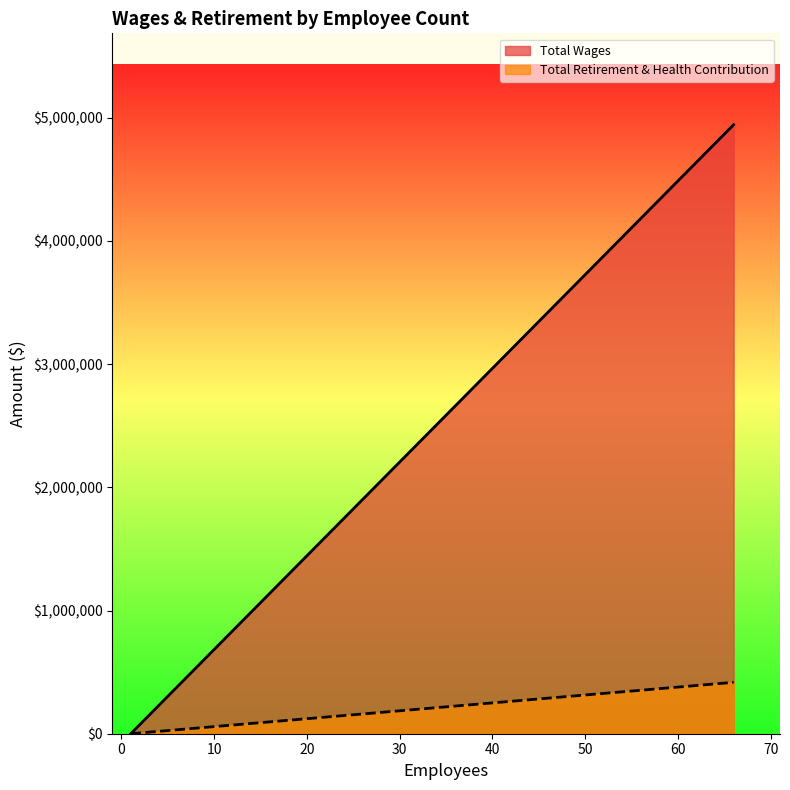

At which label is Total Retirement & Health Contribution closest to 208572?

1